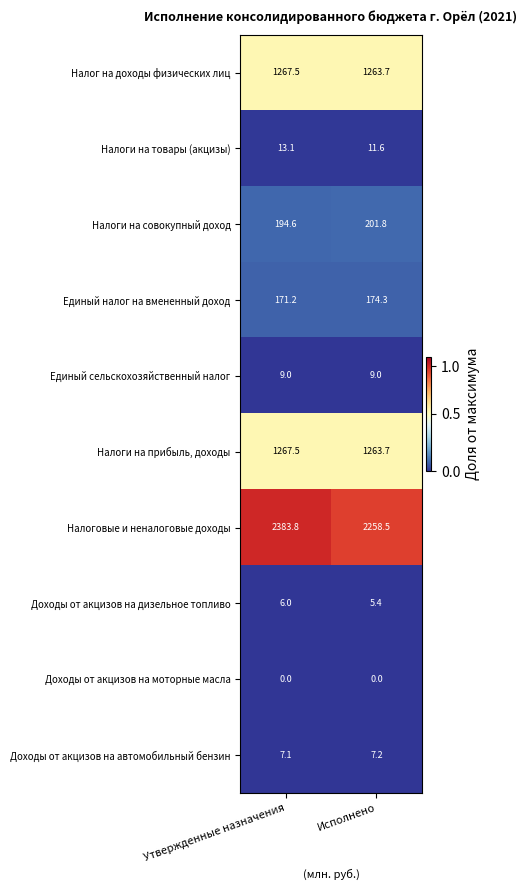

True or false: Налог на доходы физических лиц has a value of 1267.5 at Утвержденные назначения.

True